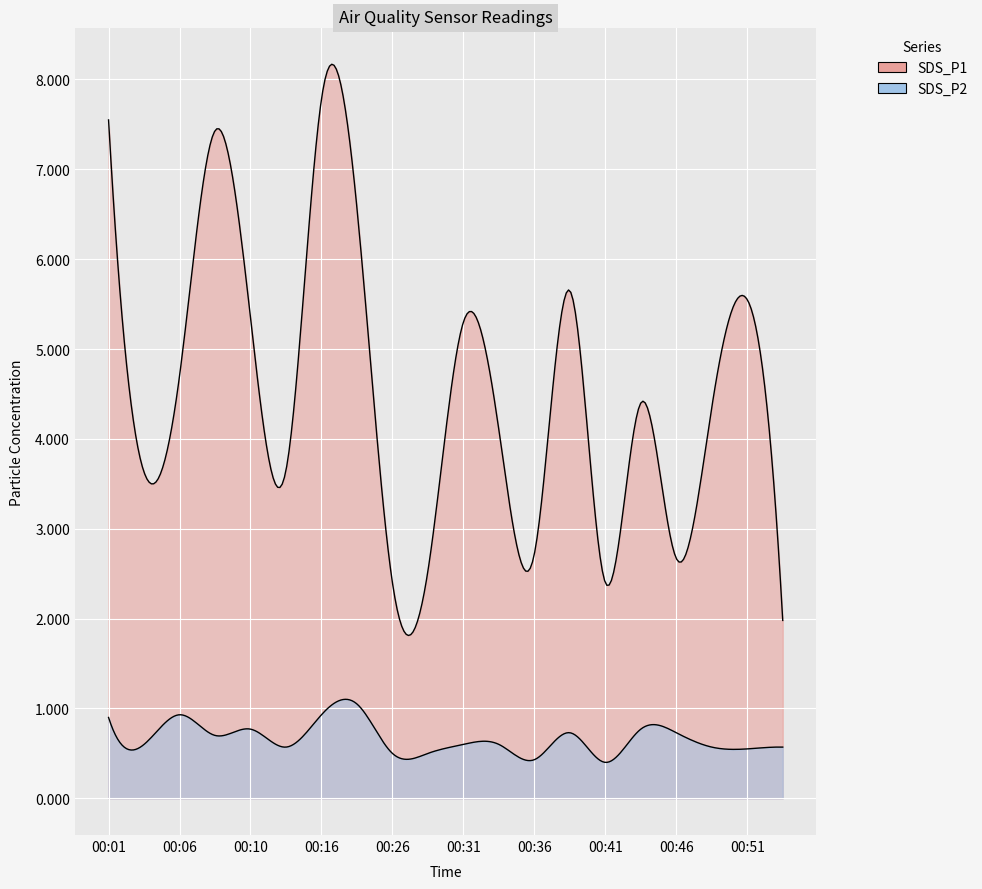

Is it true that SDS_P1 equals 2.3 at 00:48?

False